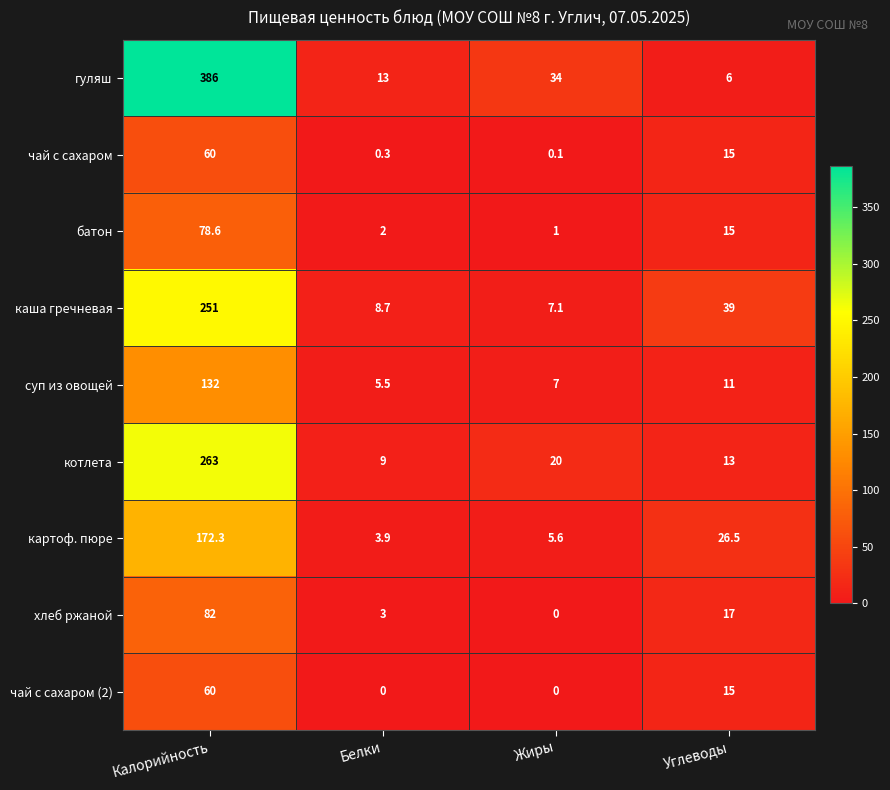

Where does the чай с сахаром series first go above 15?

Калорийность